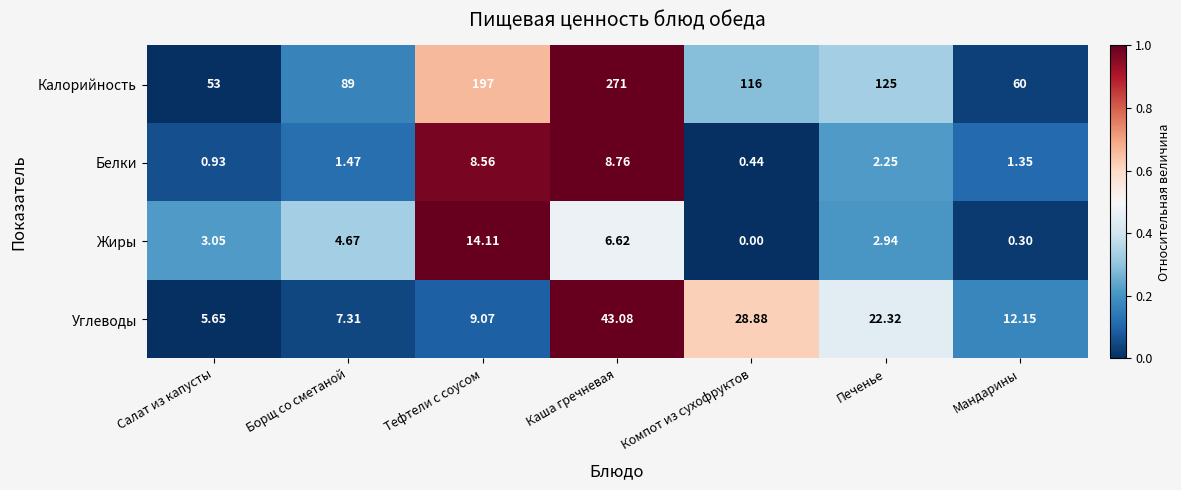

At which label does Жиры first exceed 3?

Салат из капусты